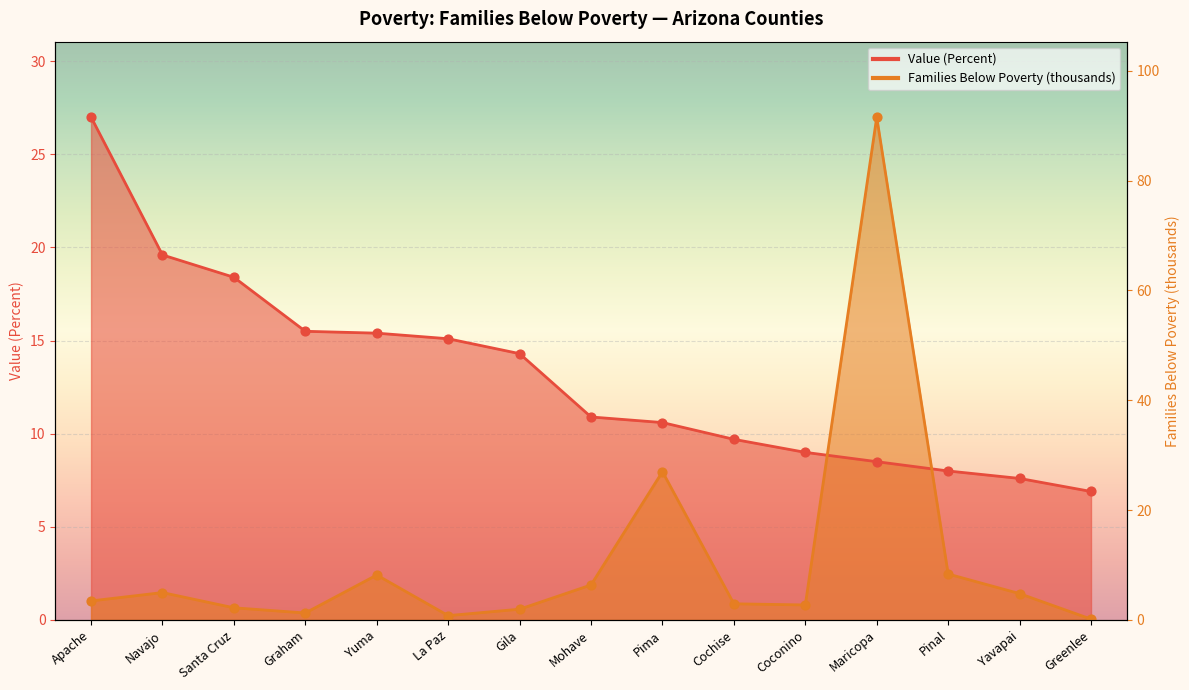

Which series has the largest Y range (max minus min)?

Families (Below Poverty thousands)